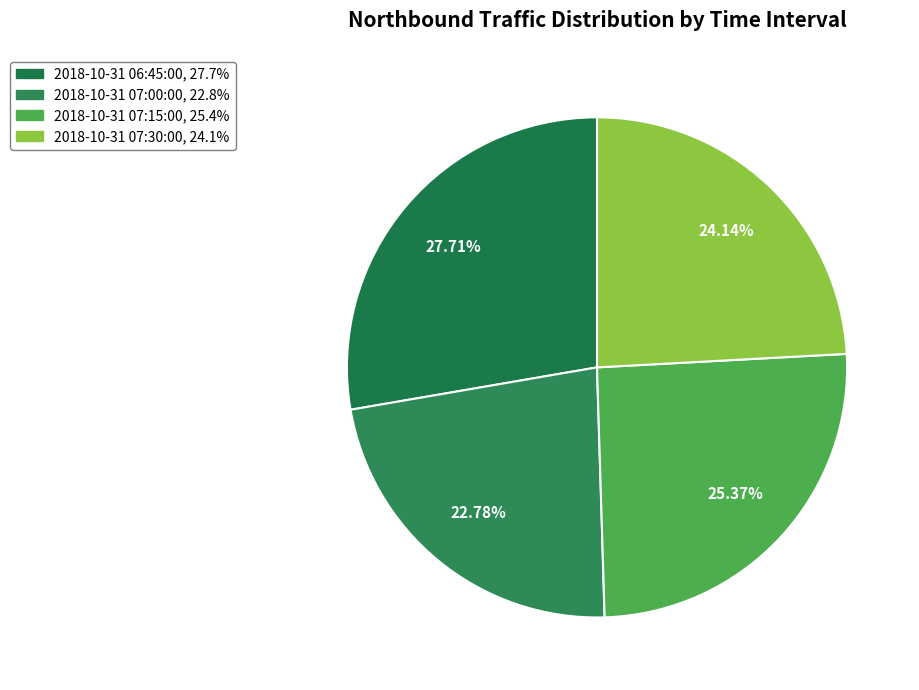

The 2018-10-31 07:00:00 slice represents 23% of the pie. True or false?

True